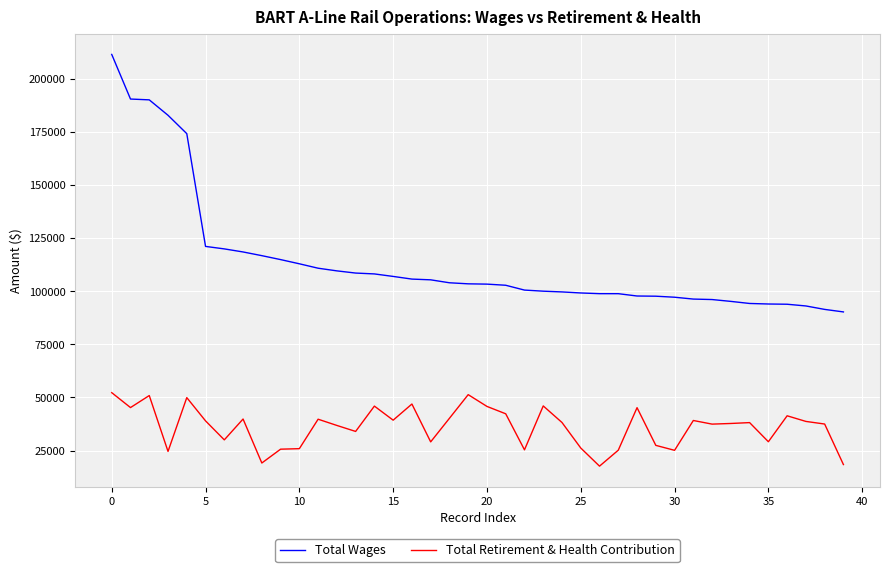

True or false: Total Wages and Total Retirement & Health Contribution intersect in this chart.

False